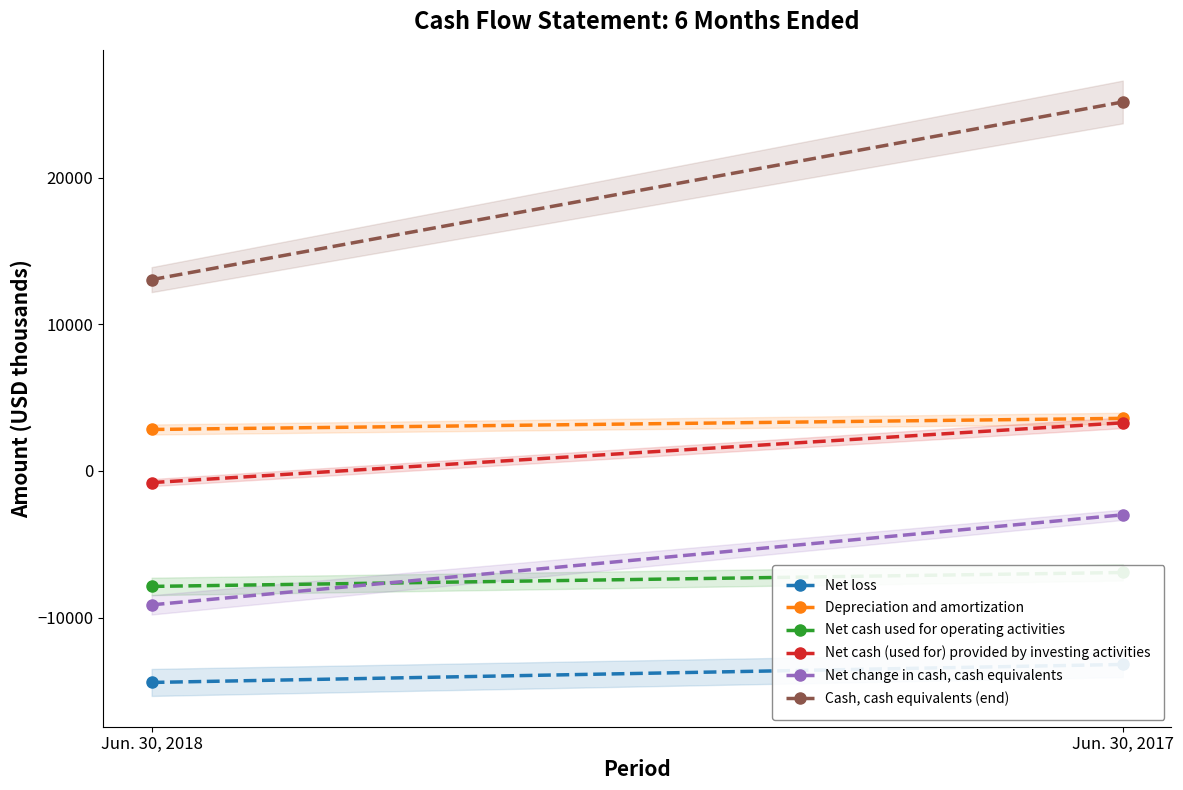

Count the number of data series in this chart.

6